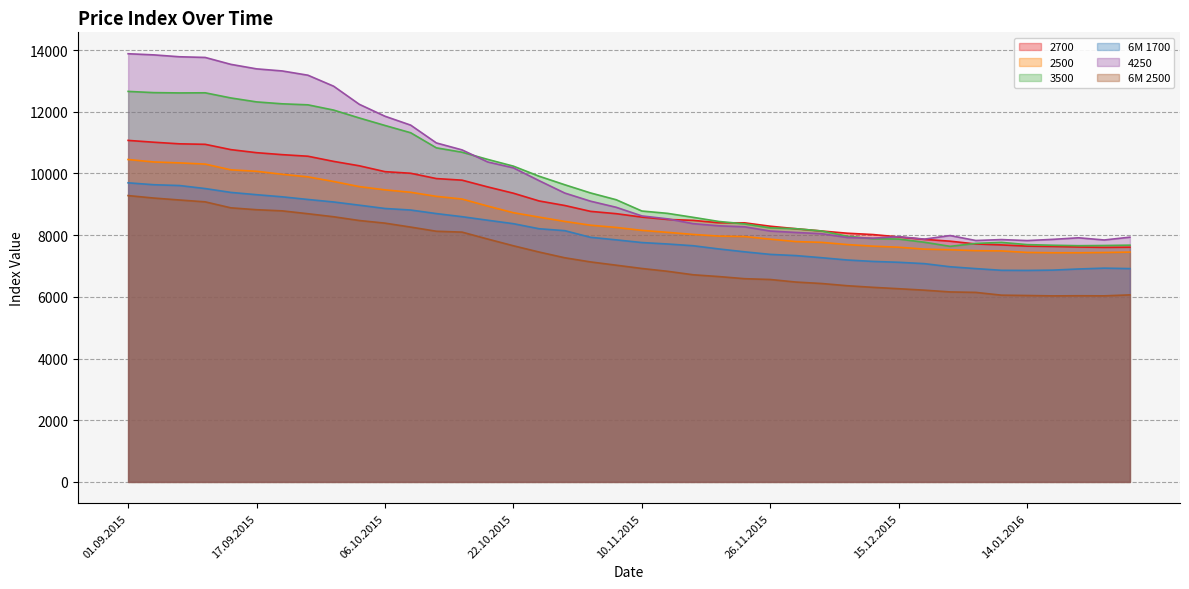

What is the sum of the 2700 values at 19.01.2016 and 08.10.2015?

17637